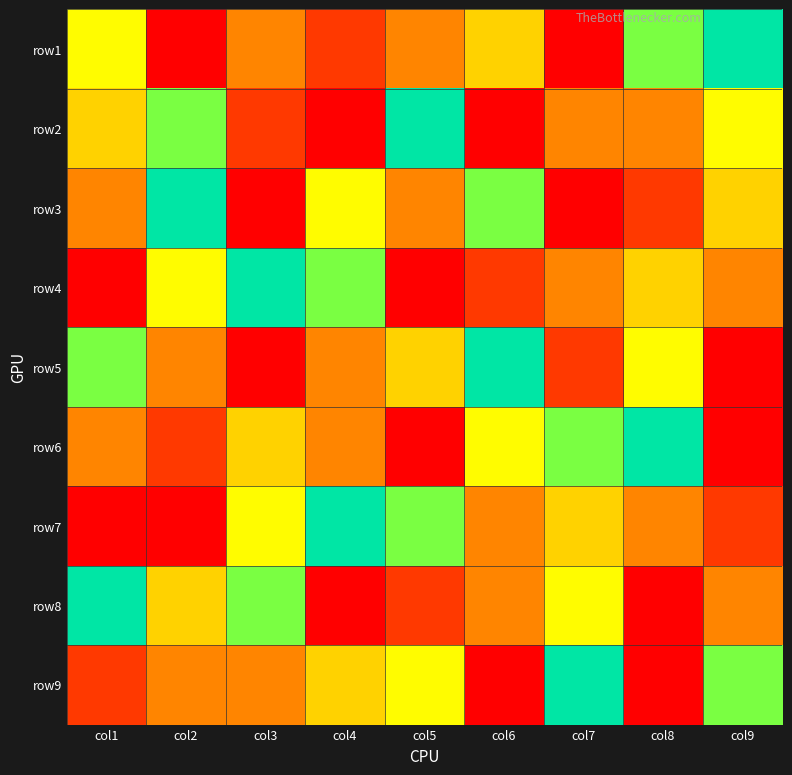

What is the difference between the highest and lowest values at col2?

8